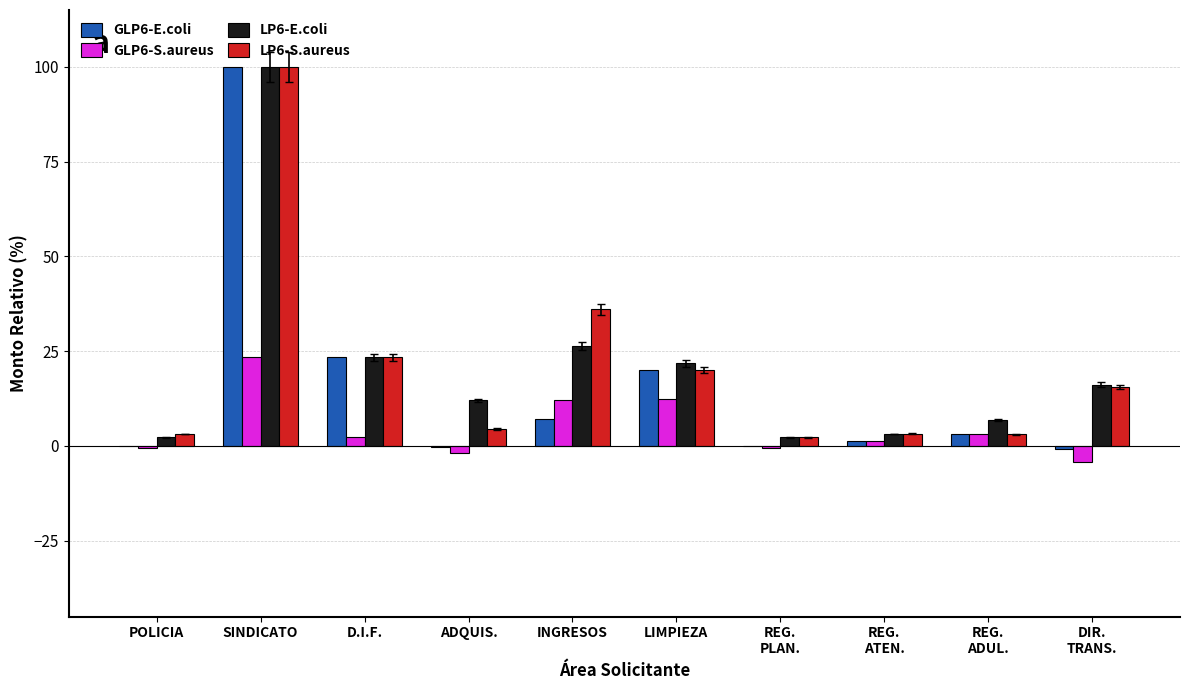

What is the average value of the GLP6-S.aureus series?

4.7